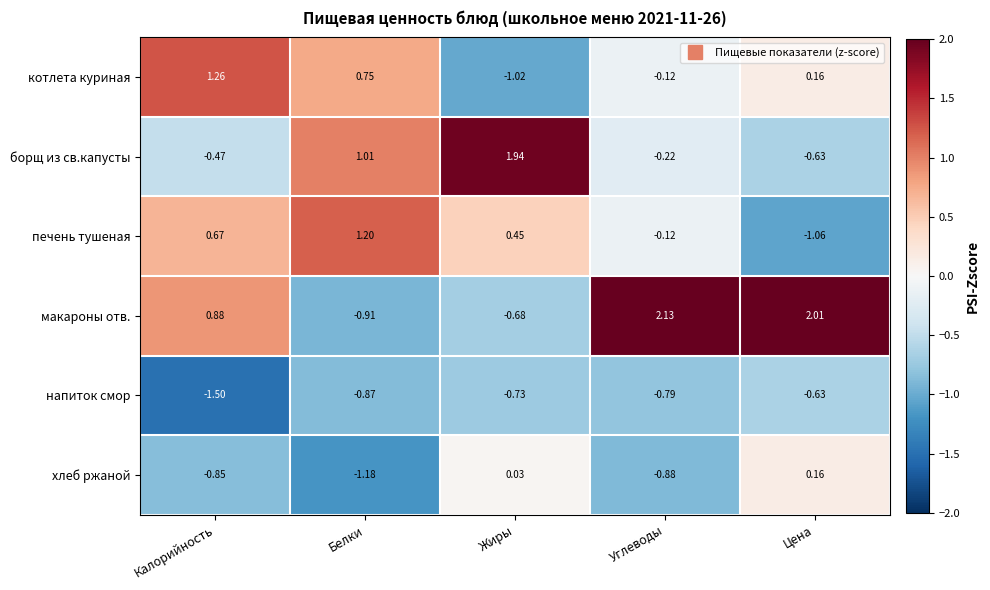

Is the value of борщ из св.капусты at Калорийность greater than the value of макароны отв. at Углеводы?

No